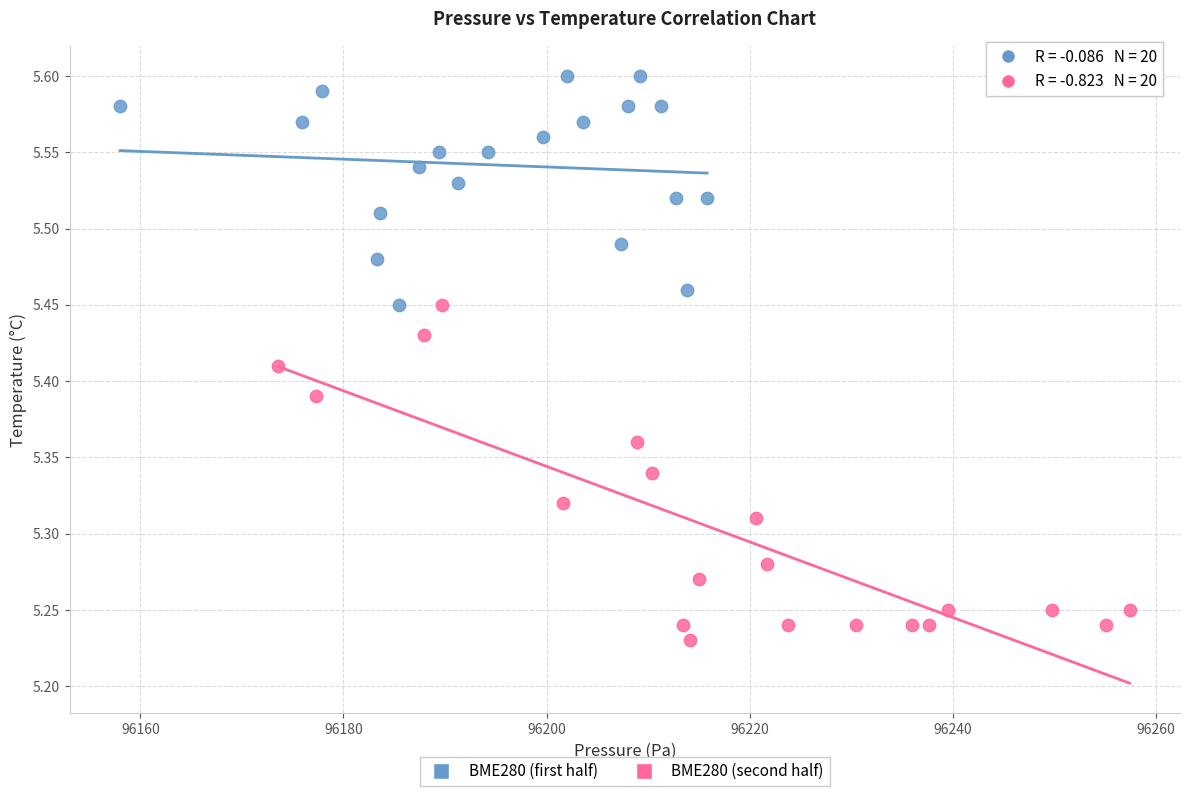

Which series reaches the maximum Y coordinate?

BME280 (first half)